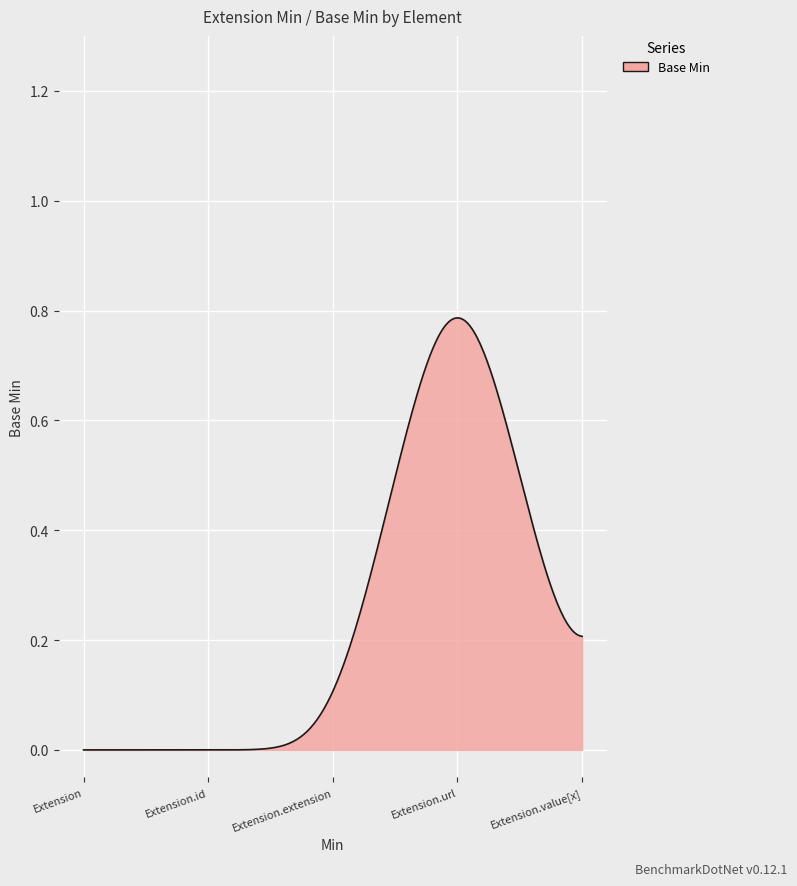

Does the chart have visible grid lines?

Yes